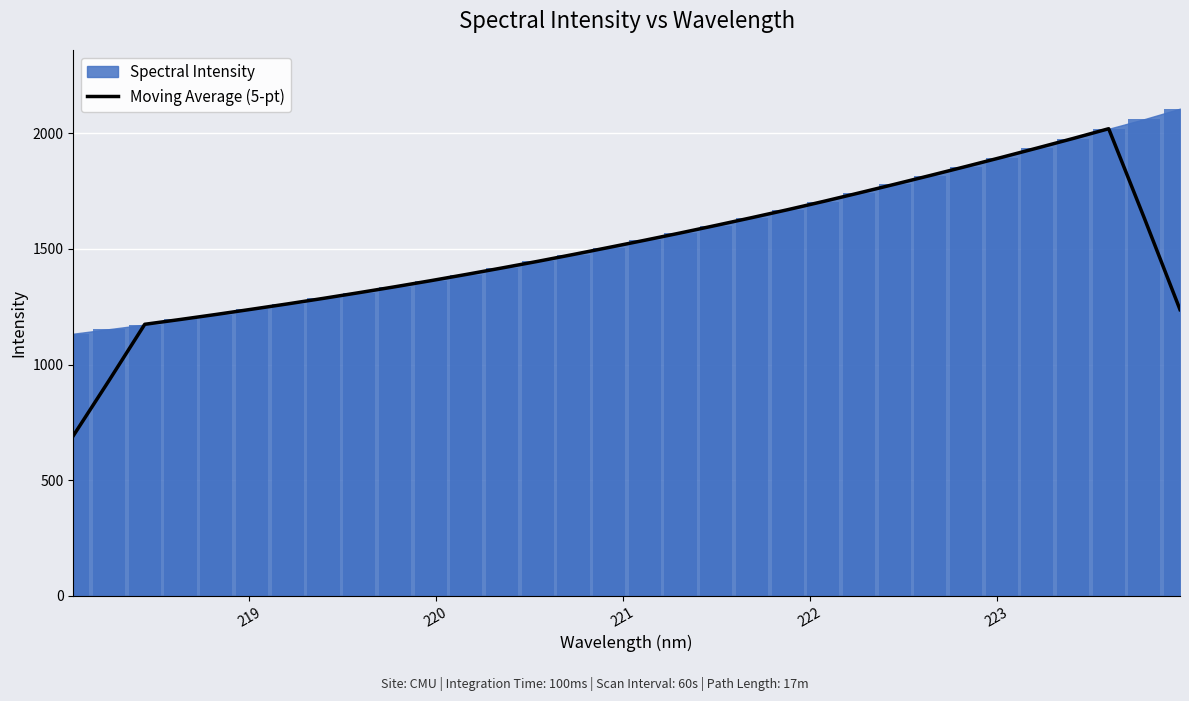

What is the minimum value for Moving Average (5-pt)?

691.8